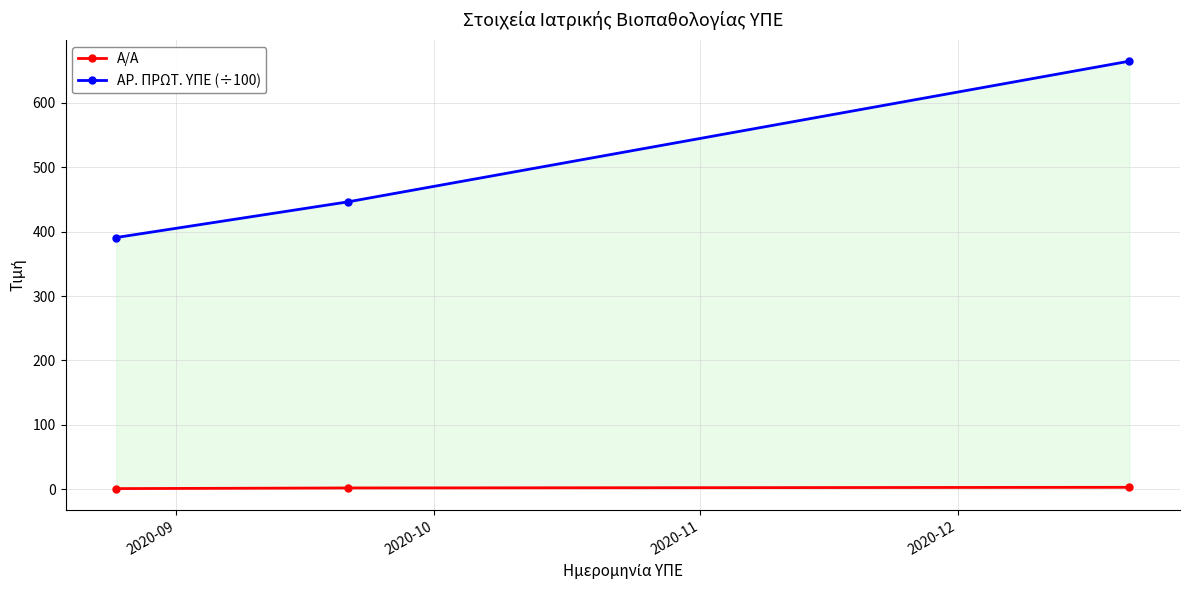

What is the difference between the maximum and second lowest values in the Α/Α series?

1.0